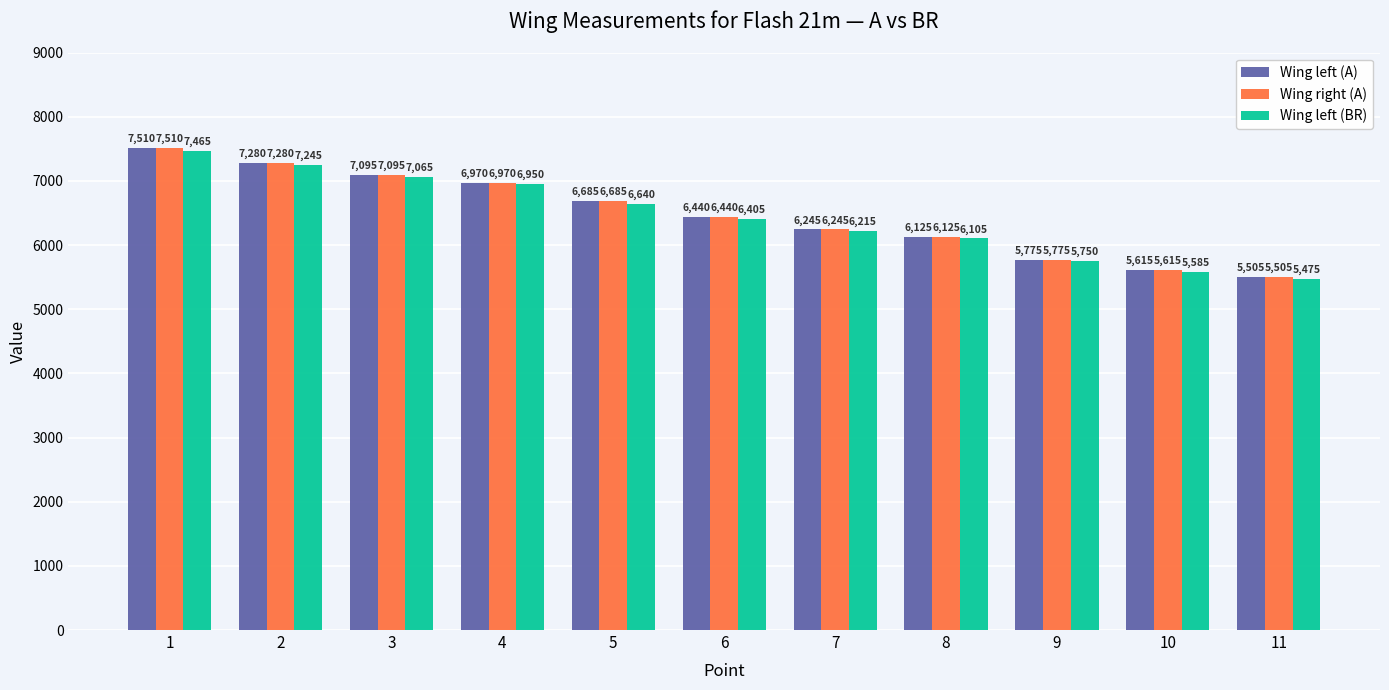

At which category is the sum across all series the highest?

1